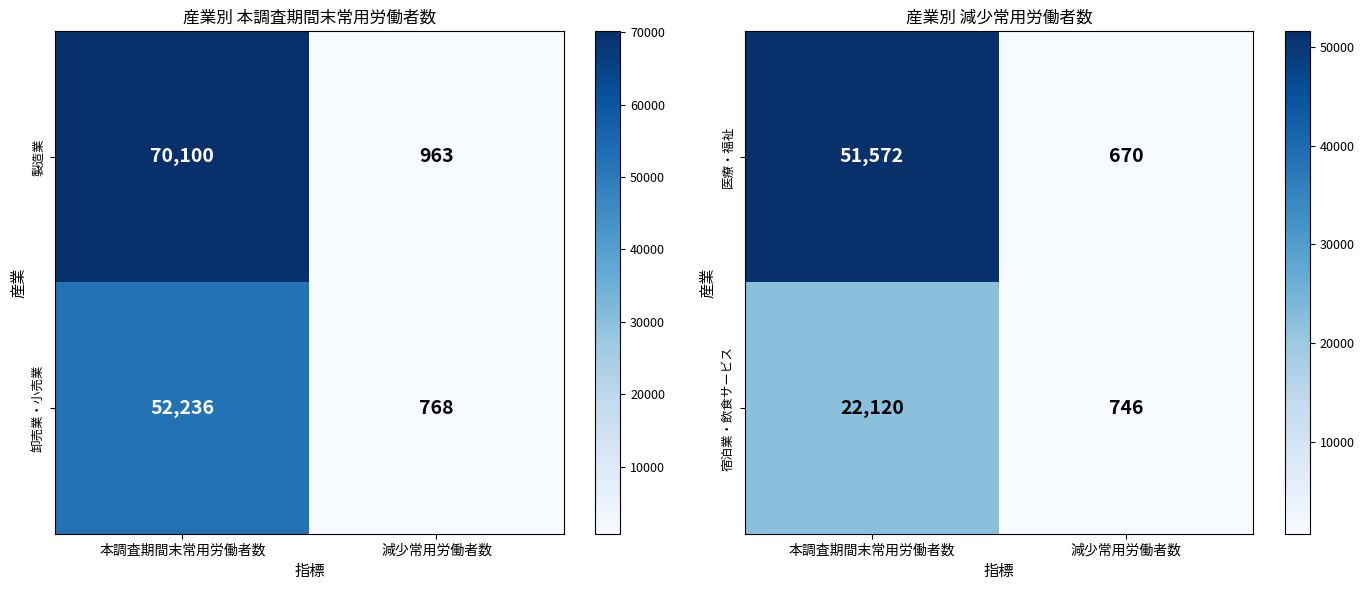

What is the difference between the highest and lowest values at 本調査期間末常用労働者数?

29452